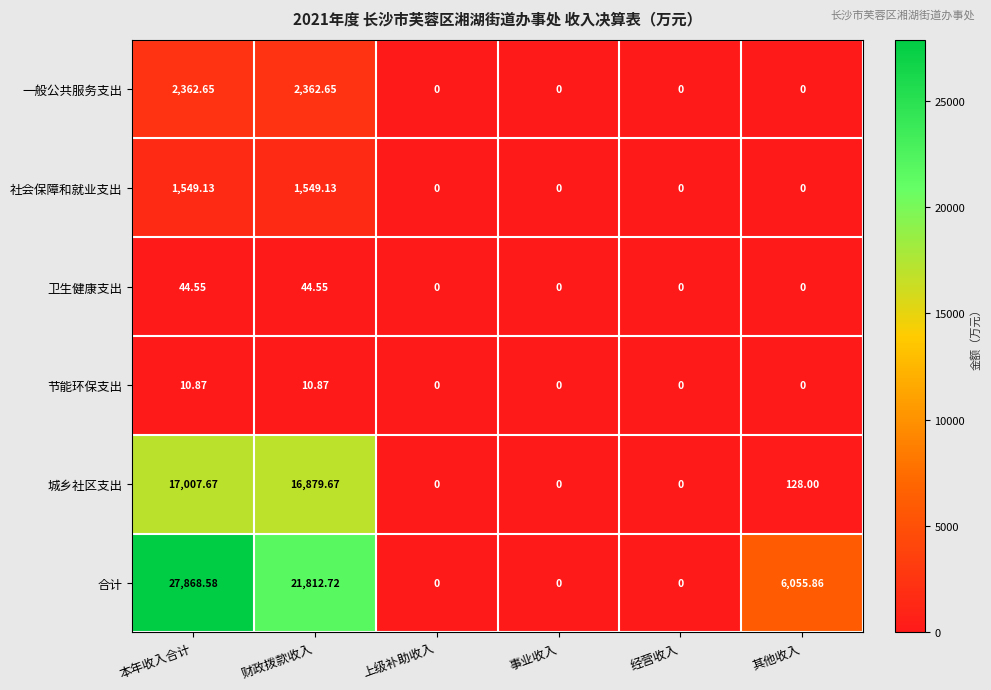

Which series has the largest total across all categories?

合计